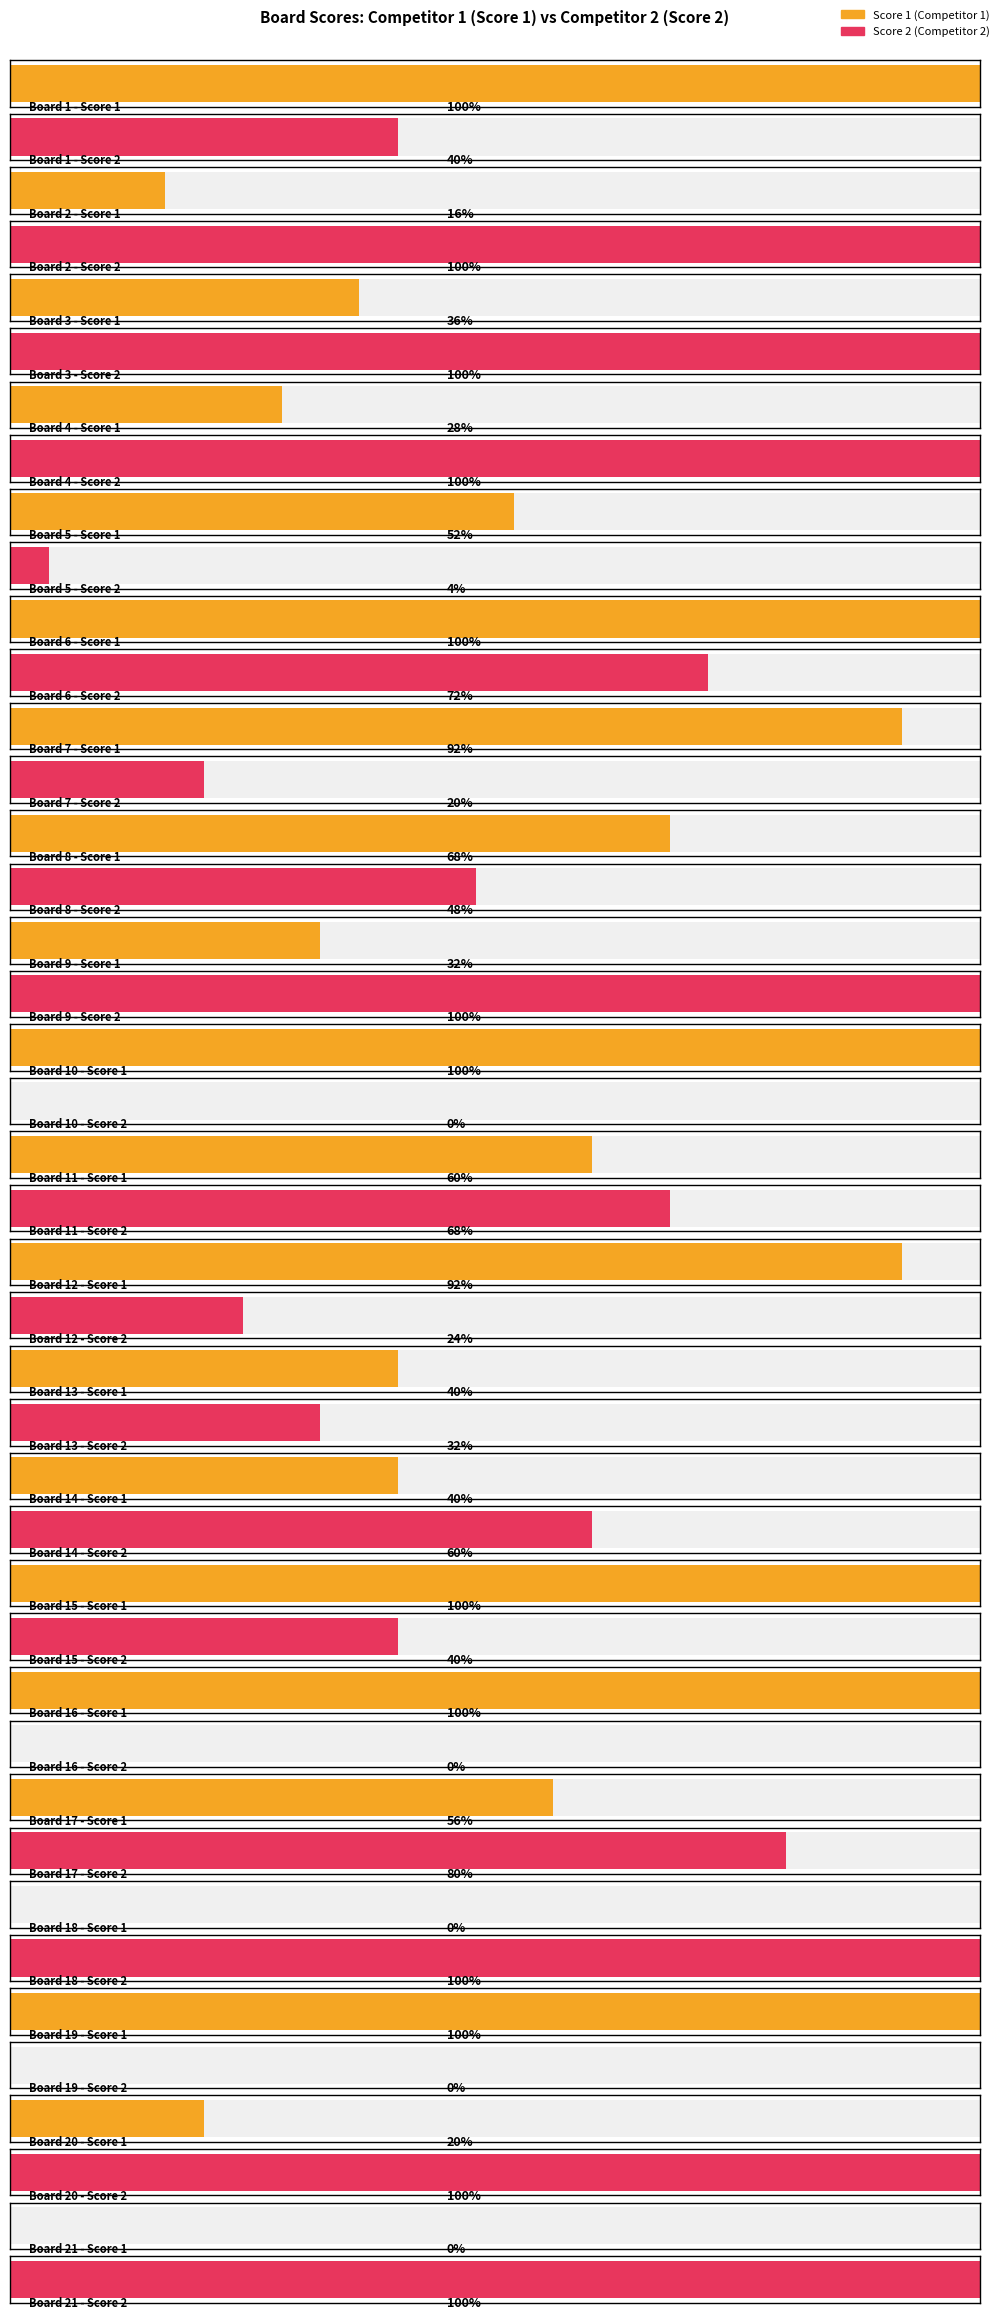

True or false: Score 1 has a value of 4 at 8.

False